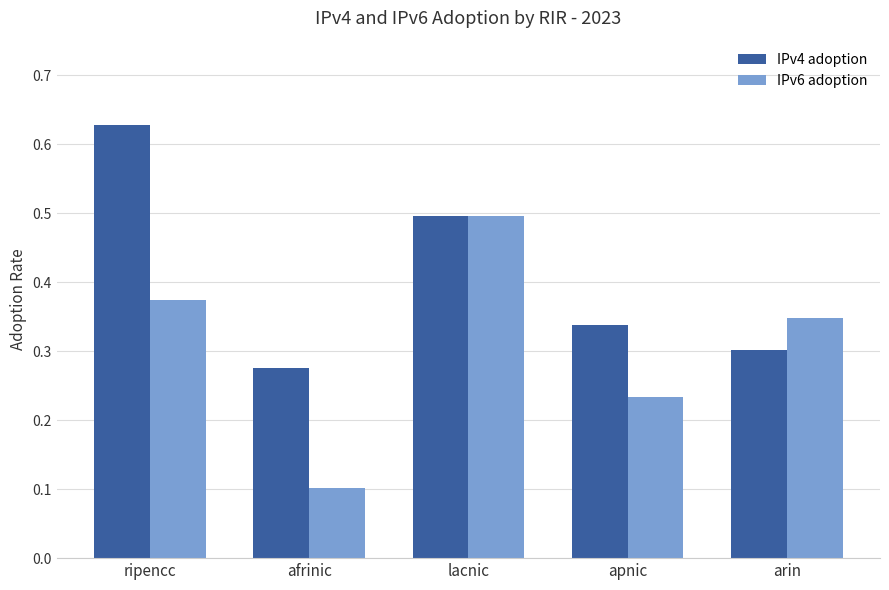

Count the IPv4 adoption values in the range 0 to 1.

5